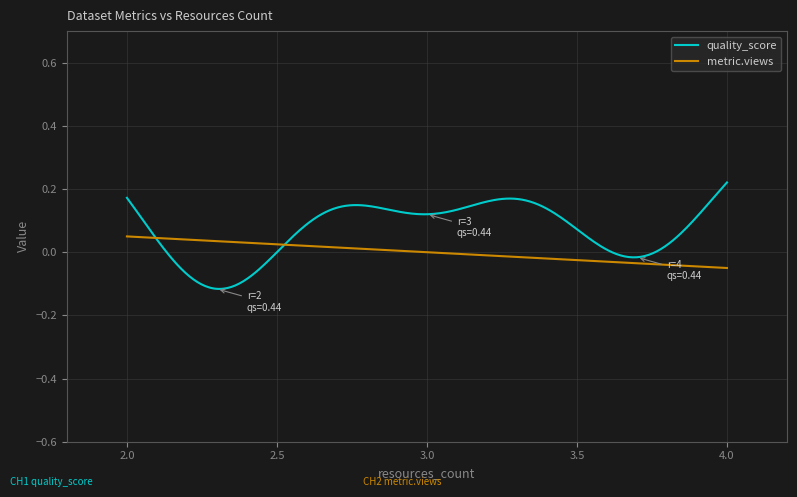

List the series in order of their peak value, highest first.

quality_score, metric.views